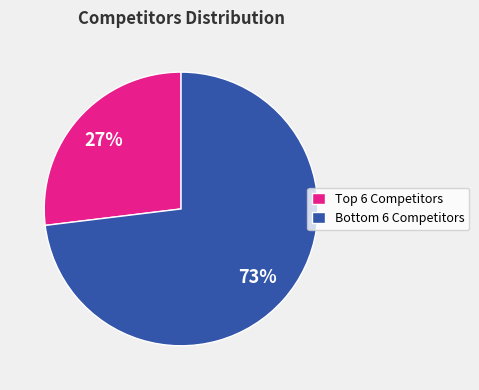

Is there any slice that represents more than half of the pie?

Yes